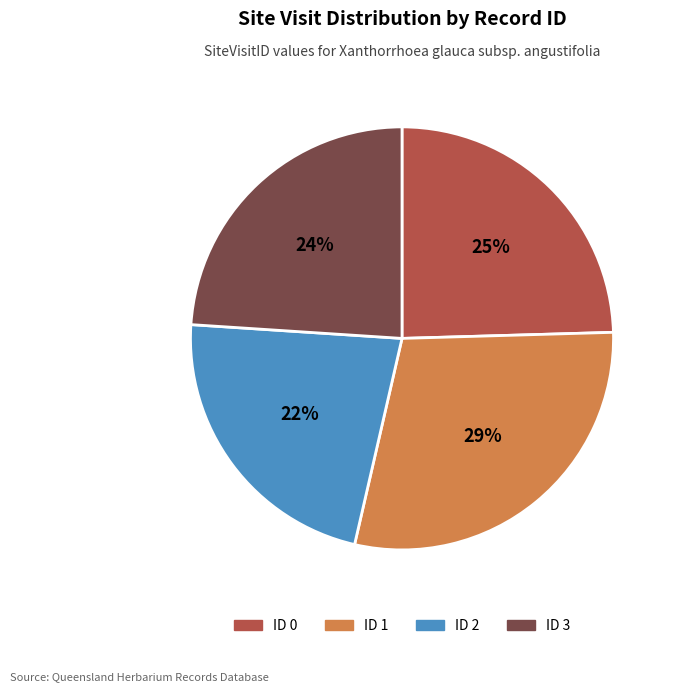

To the nearest percent, what is the average slice percentage?

25%